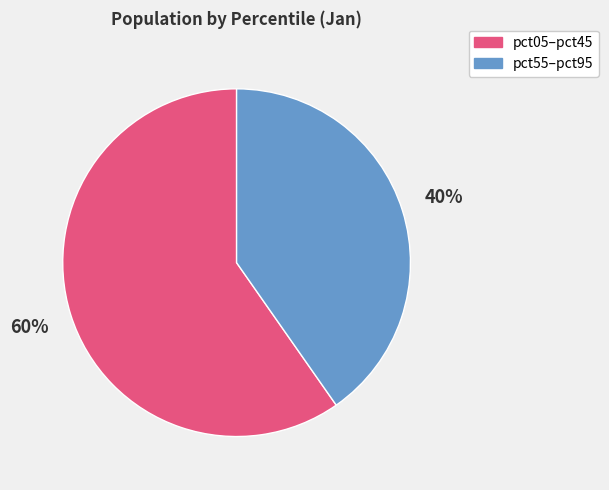

To the nearest percent, what portion does pct55–pct95 represent?

40%